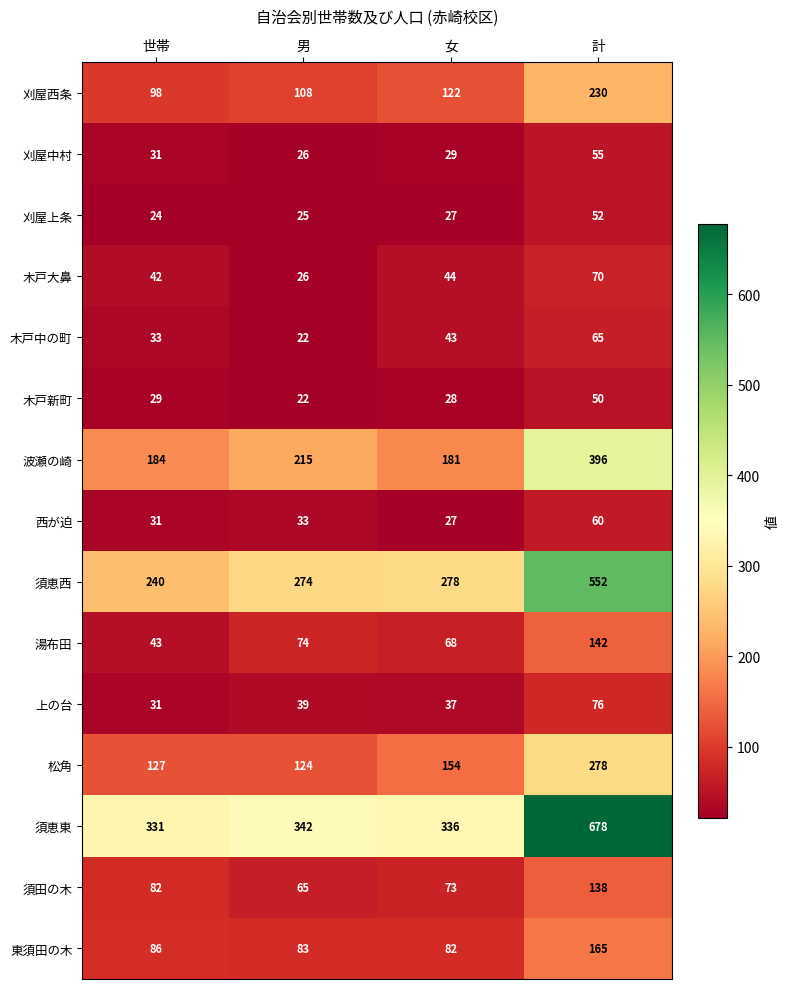

What is the difference between the maximum and second lowest values in the 木戸新町 series?

22